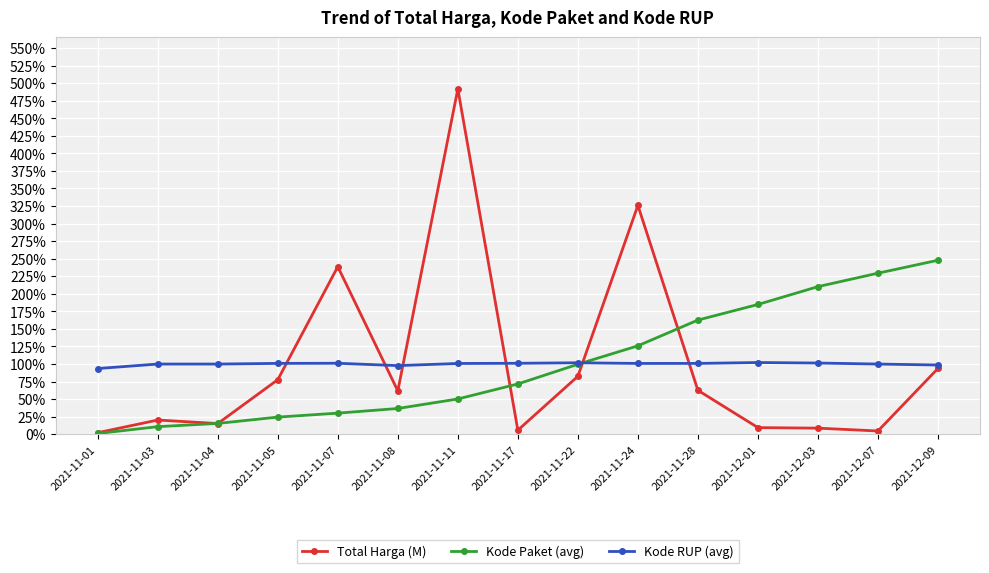

True or false: Kode Paket (avg) has more than 2 interior local peaks.

False